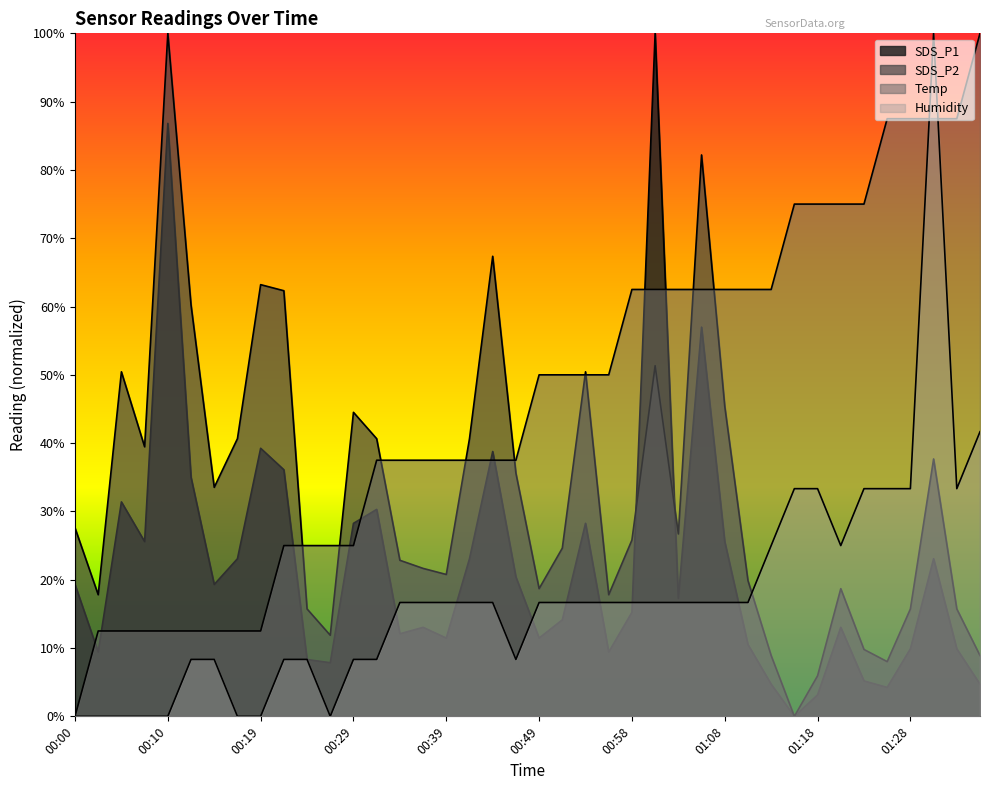

Between 01:08 and 00:58, which is larger?

01:08